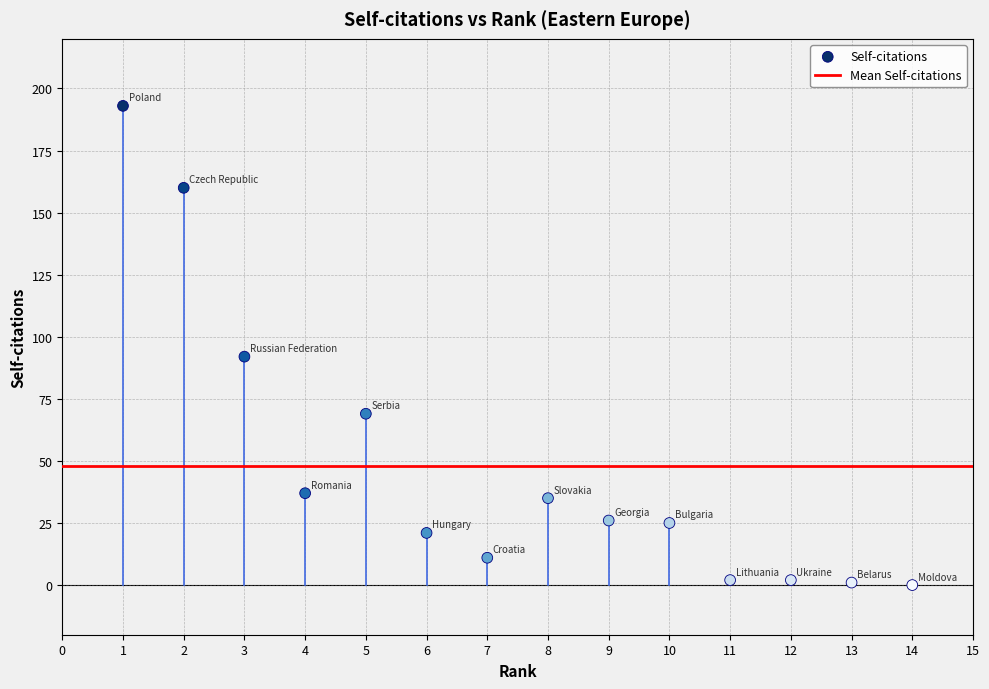

What is the range of Y values (max minus min)?

193